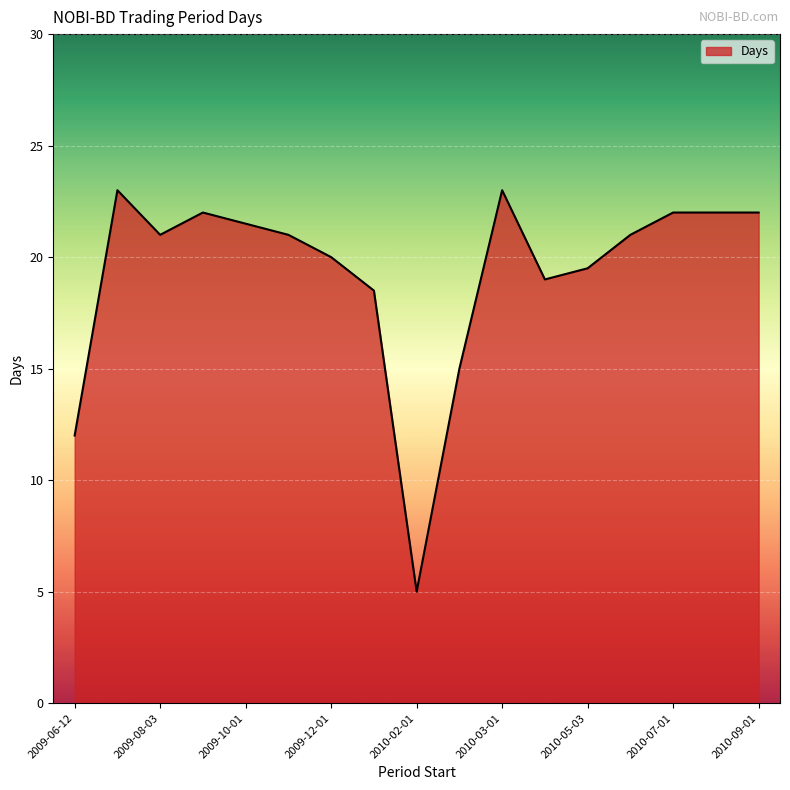

What is the smallest value displayed?

5.0